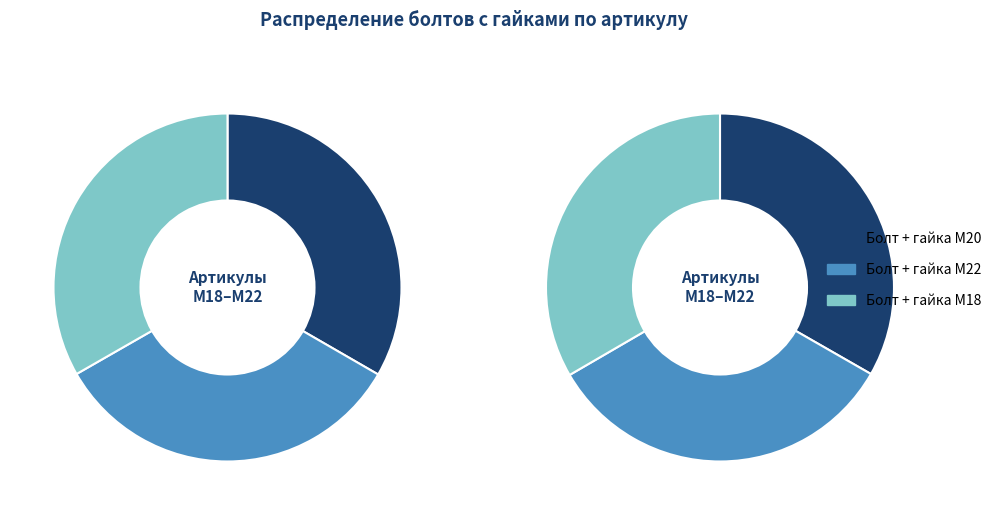

Count the number of slices in the pie.

3